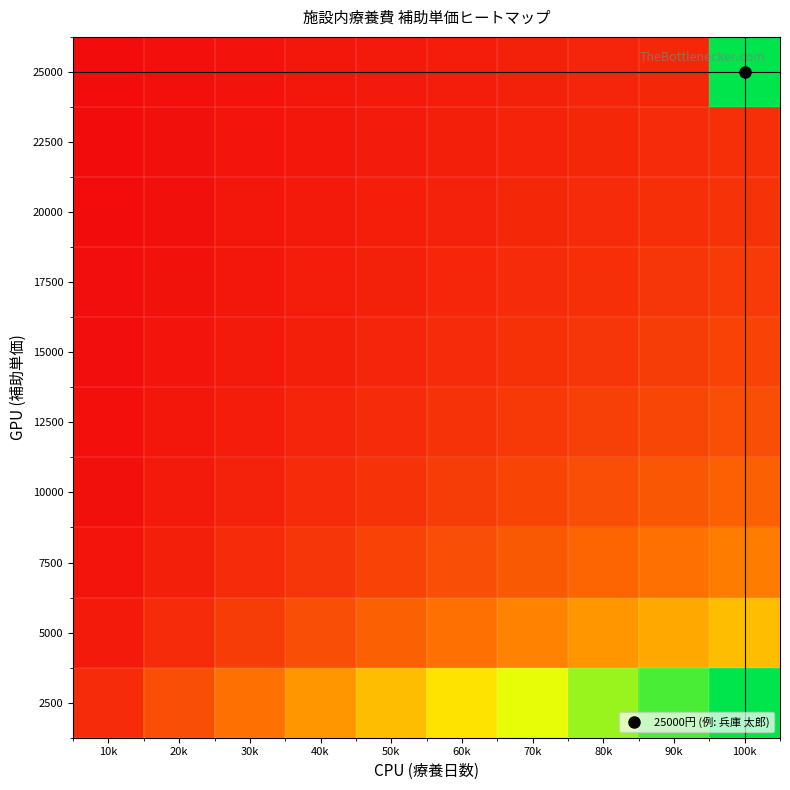

Rank the series at 40k from lowest to highest value.

25000, 22500, 20000, 17500, 15000, 12500, 10000, 7500, 5000, 2500